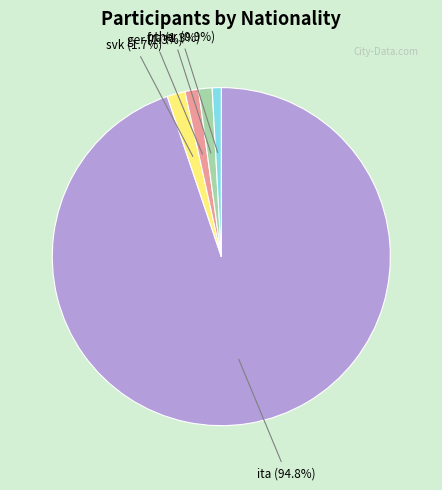

Is there a majority slice in this chart?

Yes